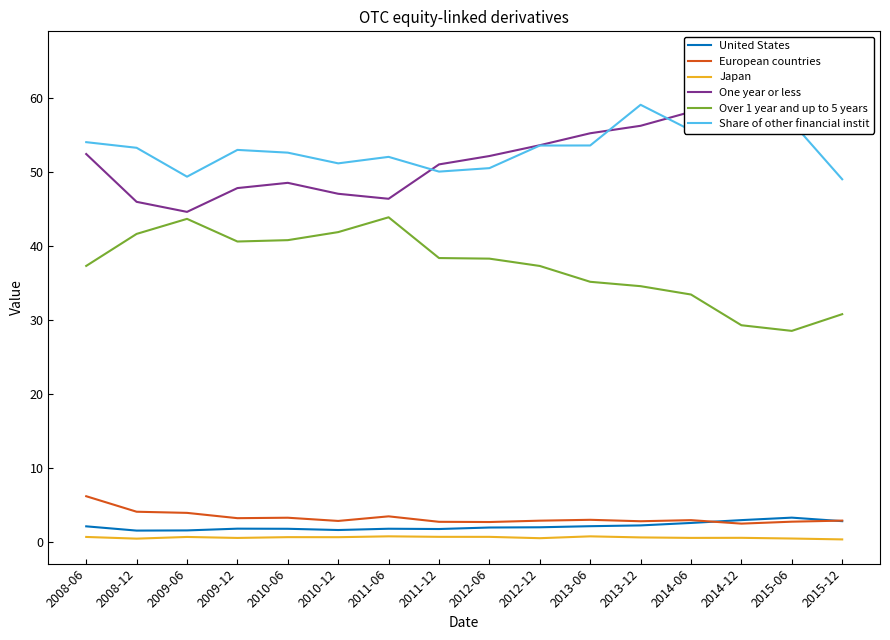

At which label is One year or less closest to 55?

2013-06